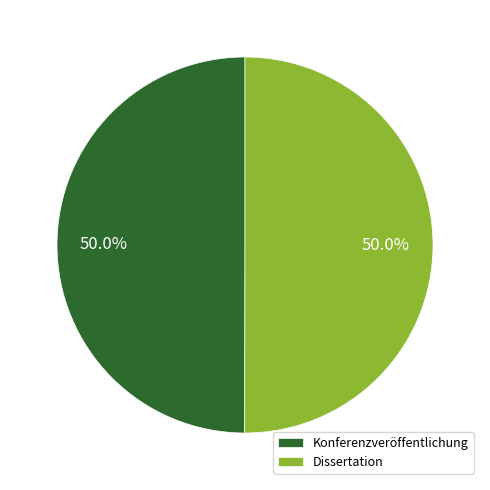

What percentage is NOT represented by Dissertation?

50.0%